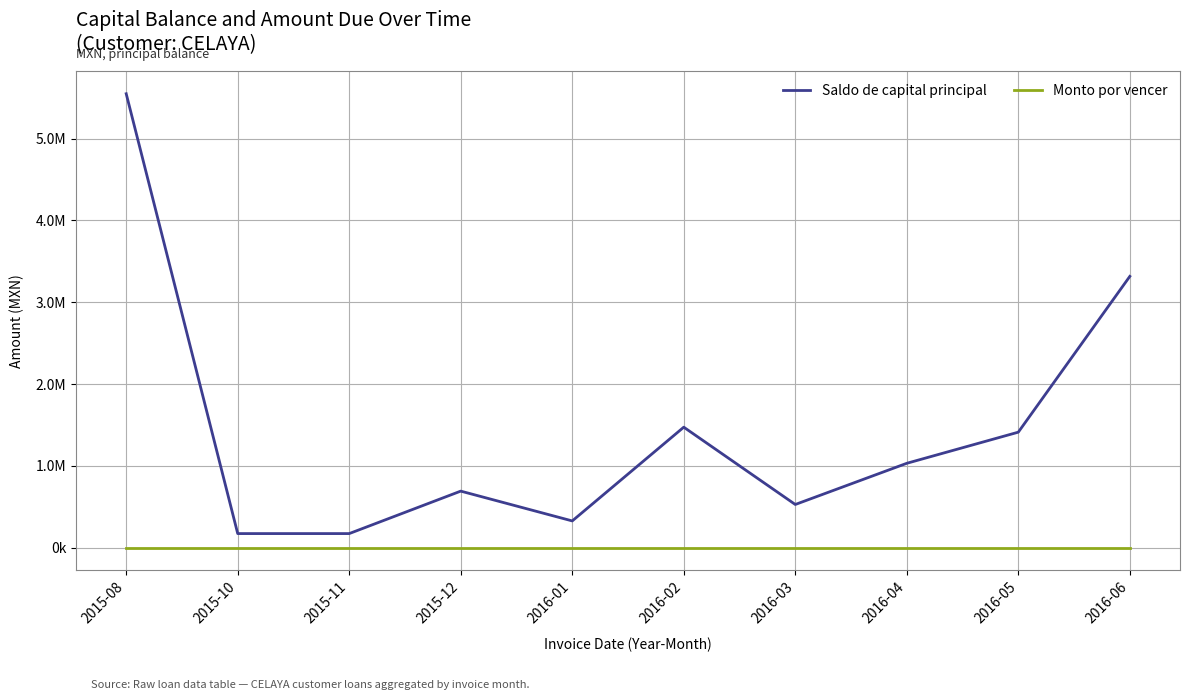

Which series has the largest range (max minus min)?

Saldo de capital principal